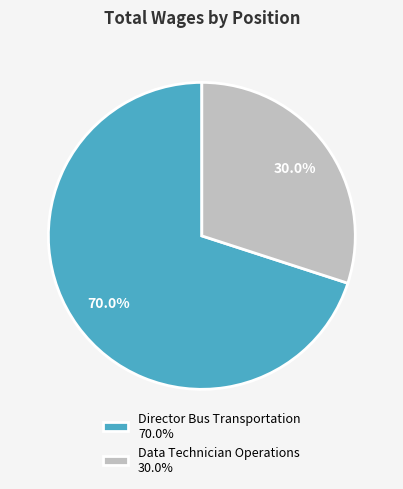

To the nearest percent, what portion does Data Technician Operations represent?

30%